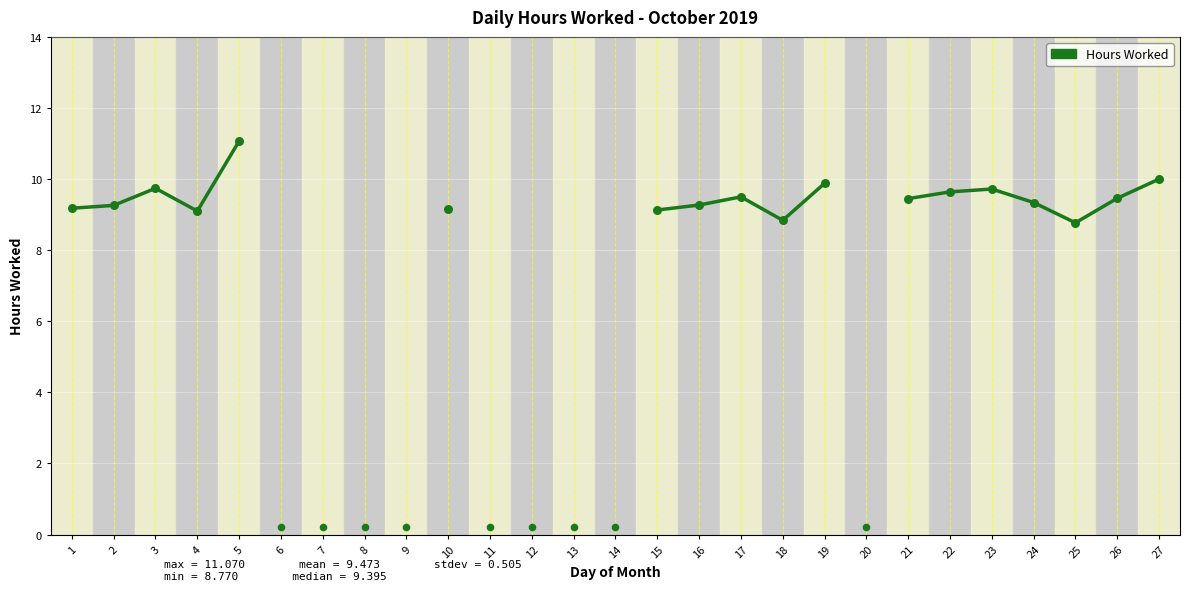

What is the change in value from 24 to 26?

+0.1